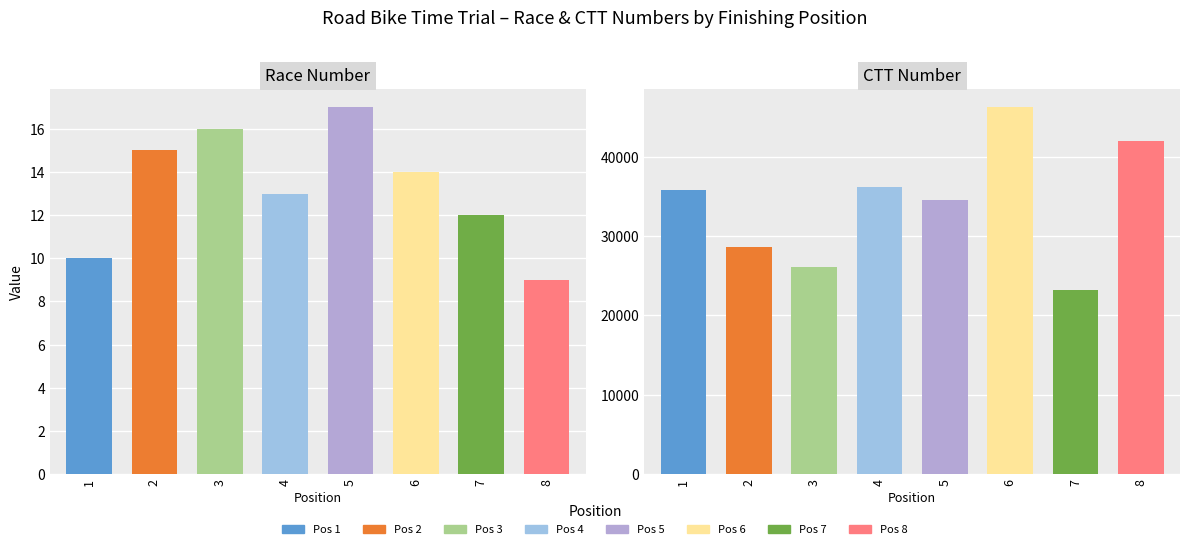

What is the average value of the number series?

13